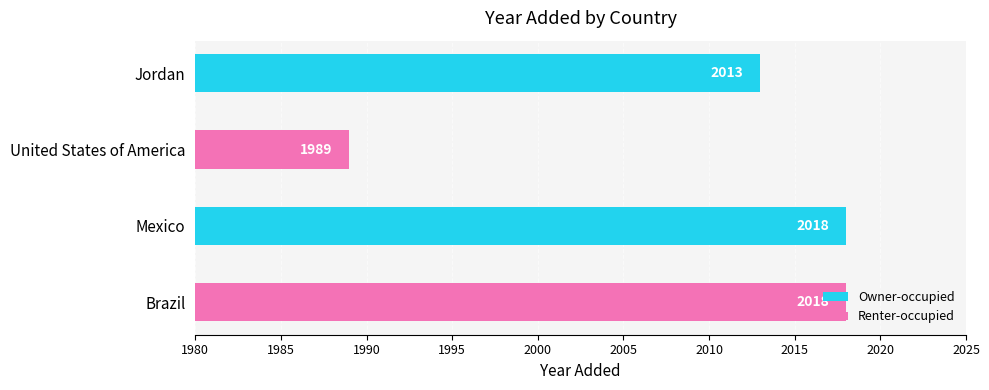

What is the average value?

2010